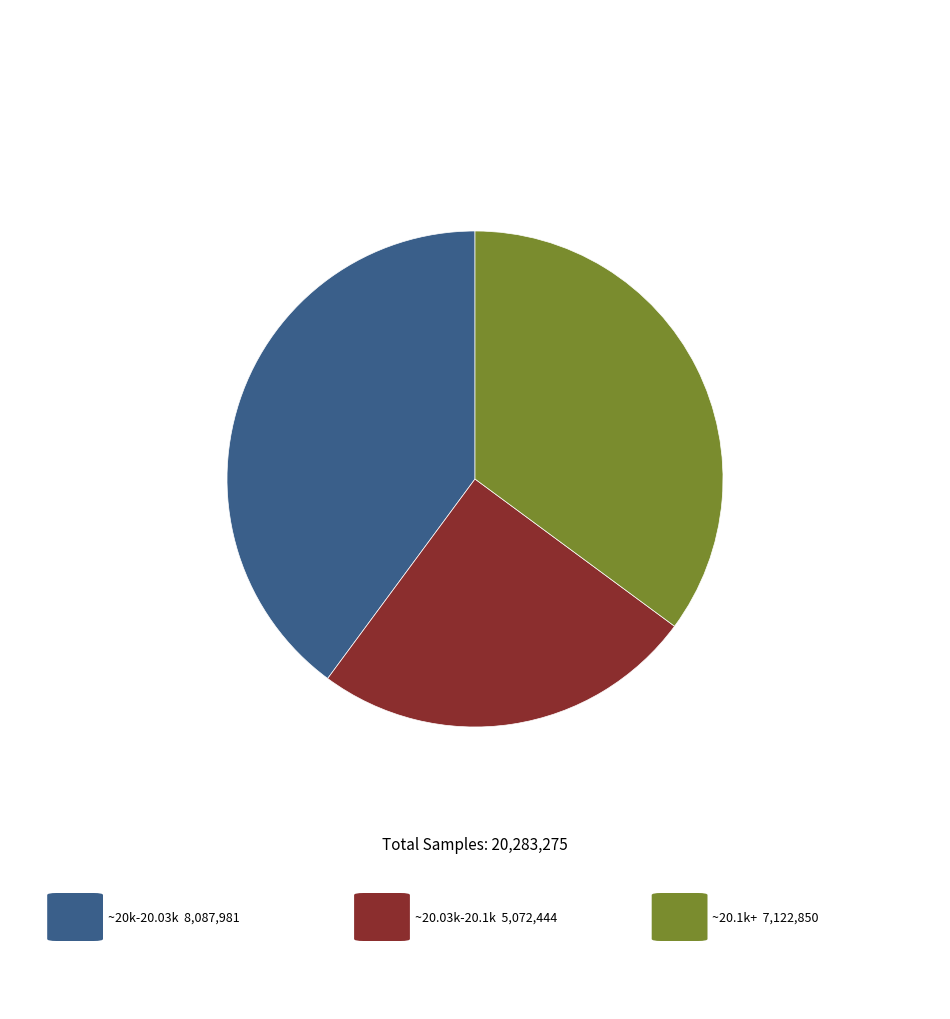

Is there a majority slice in this chart?

No